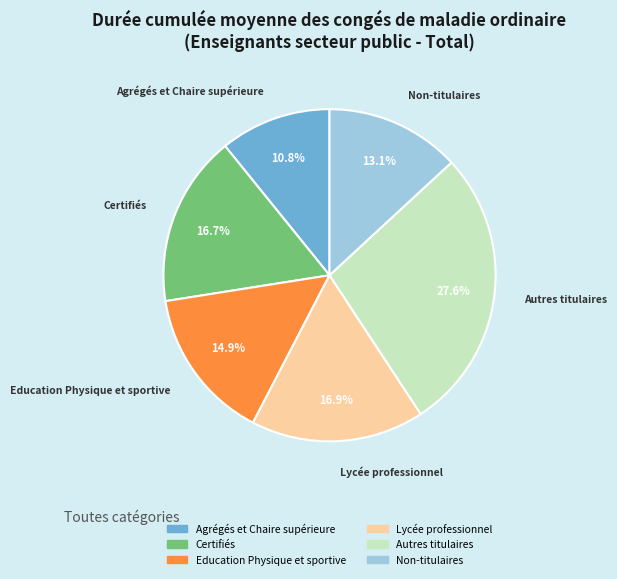

Between Non-titulaires and Certifiés, which is larger?

Certifiés